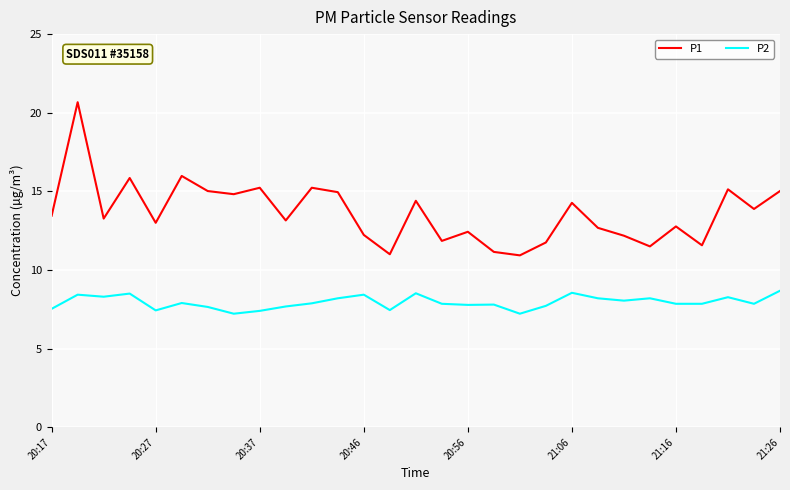

Which series has the largest range (max minus min)?

P1